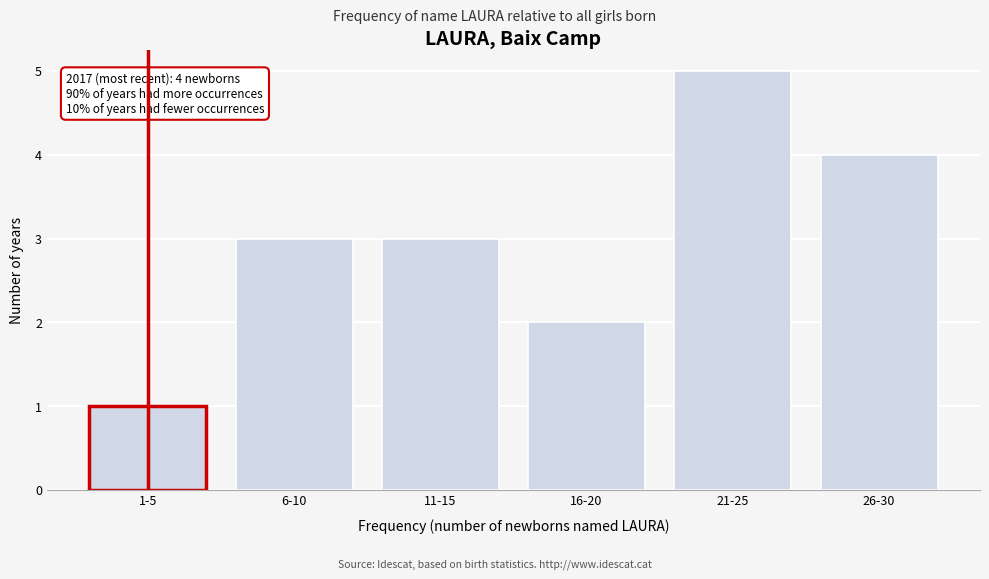

Reading left to right, extract all data points from this chart.

1	3	3	2	5	4